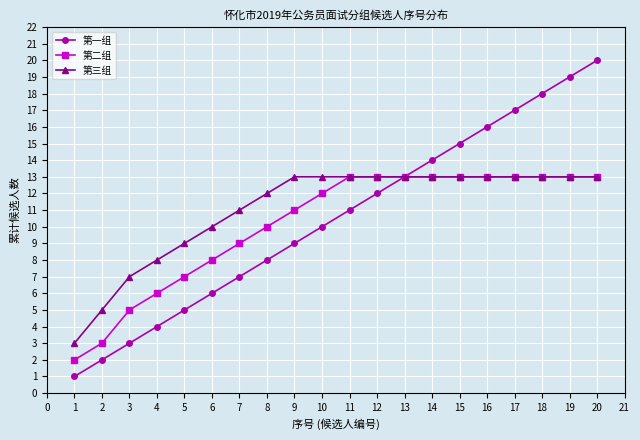

How many series are shown in this chart?

3